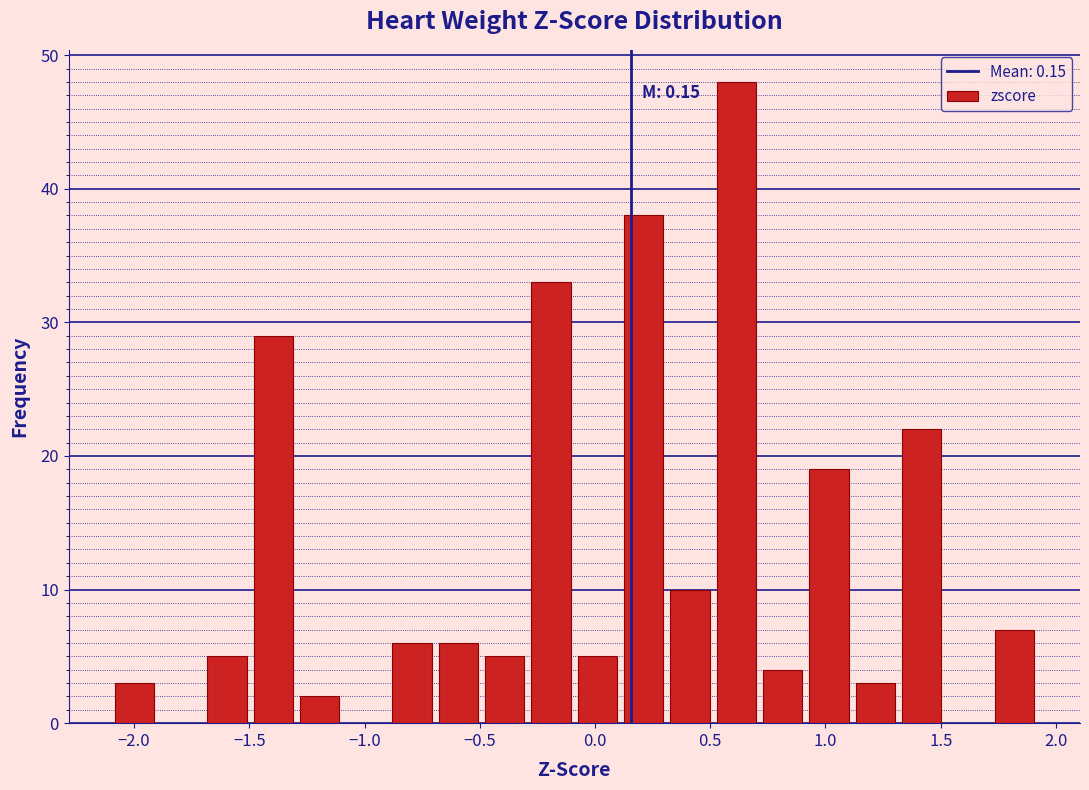

Which range on the x-axis has the tallest bar?

0.5 to 0.7